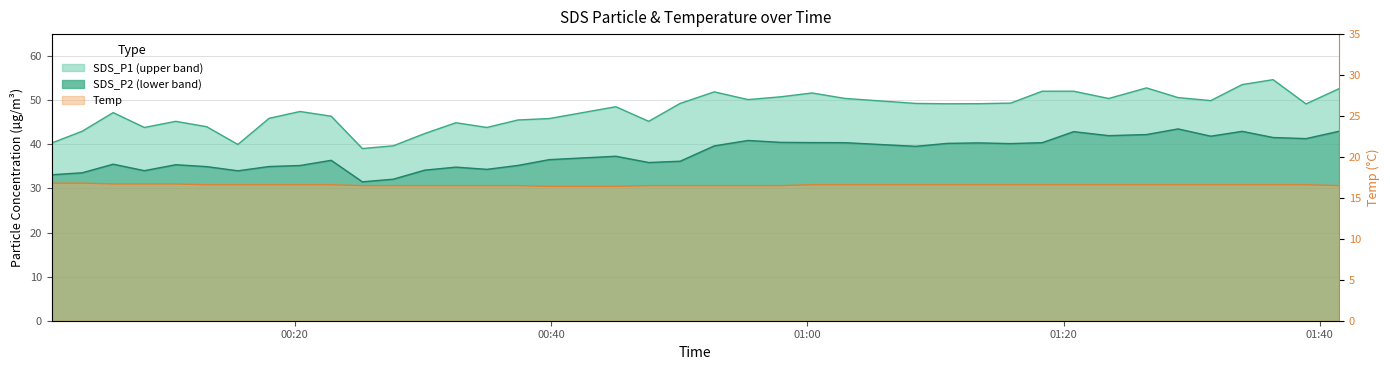

What is the highest value of the Temp series?

16.8